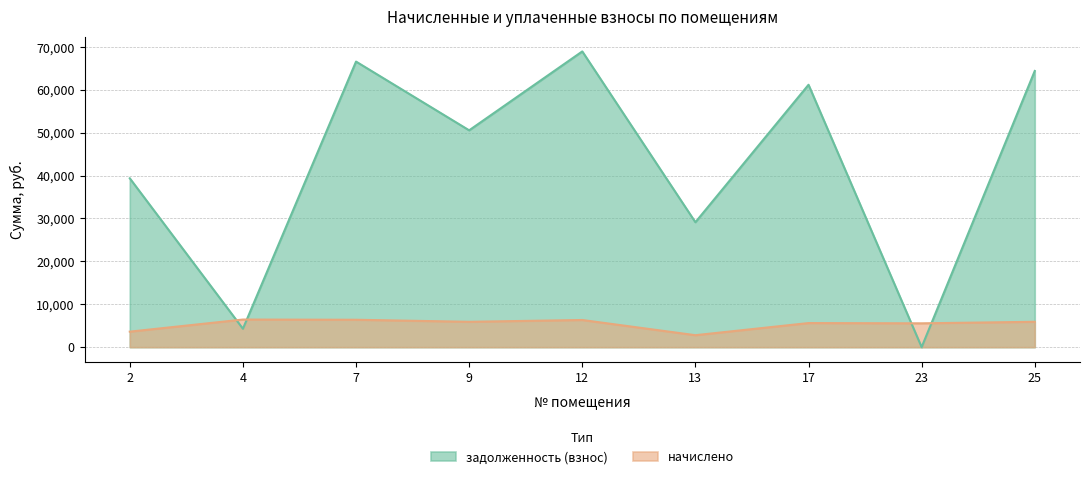

Reading left to right, list all the values displayed in this chart.

задолженность (взнос): 2=39369.8	4=4292.9	7=66588.7	9=50562.5	12=68958.1	13=29128.0	17=61181.4	23=0.0	25=64401.4
начислено: 2=3615.8	4=6439.3	7=6389.1	9=5914.8	12=6333.3	13=2790.0	17=5619.1	23=5557.7	25=5914.8